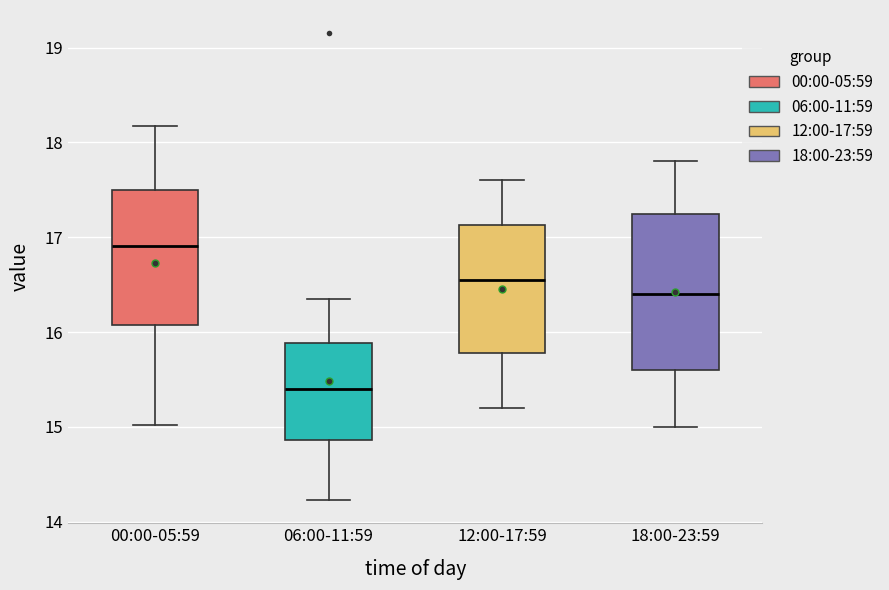

Reading left to right, transcribe this box plot: for each box, give where its median line is, the range the box spans, and where its two whiskers end, as read against the y-axis. The values are not printed on the chart, so give them approximately, as read against the axis.

00:00-05:59: median 16.9, box 16.1 to 17.5, whiskers 15.0 to 18.2
06:00-11:59: median 15.4, box 14.9 to 15.9, whiskers 14.2 to 16.4
12:00-17:59: median 16.6, box 15.8 to 17.1, whiskers 15.2 to 17.6
18:00-23:59: median 16.4, box 15.6 to 17.3, whiskers 15.0 to 17.8